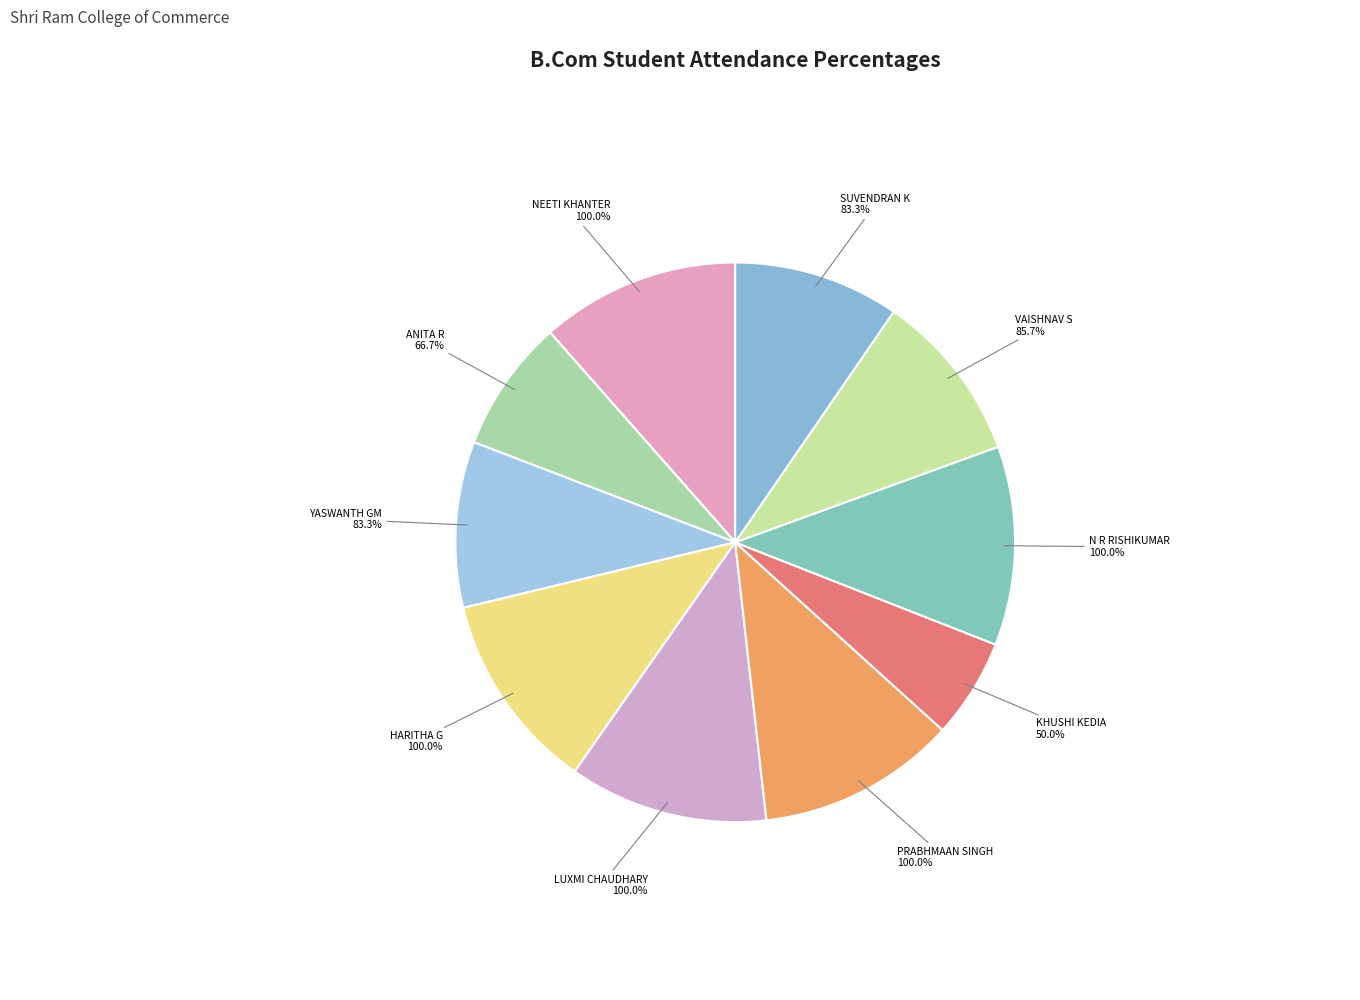

What is the largest slice in the pie chart?

NEETI KHANTER
100.0%